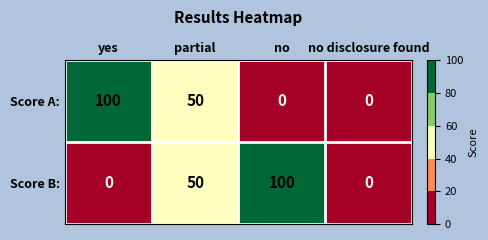

Reading left to right, transcribe all the data shown in this chart.

Score A:: 100	50	0	0
Score B:: 0	50	100	0